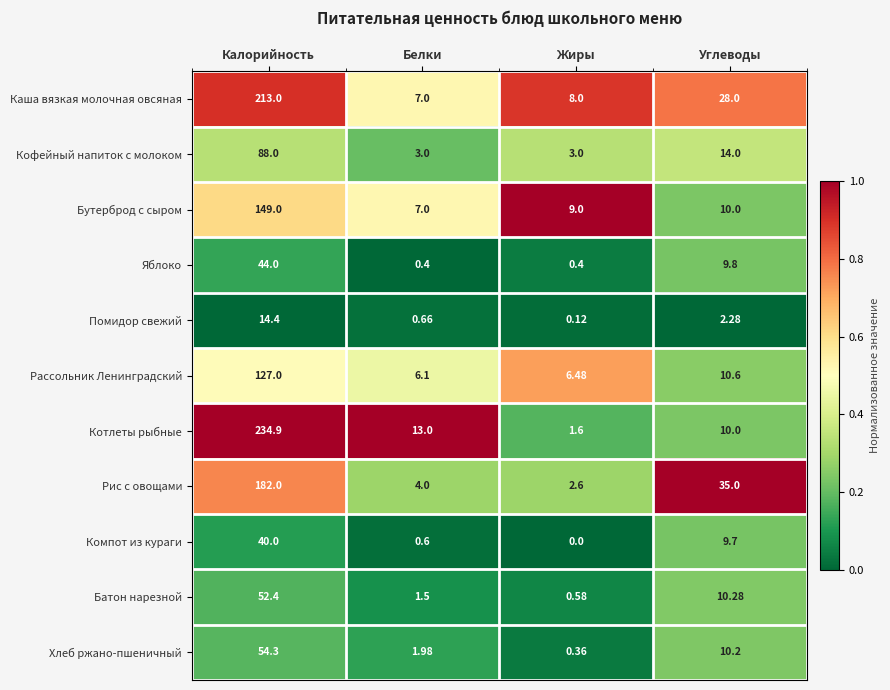

Where is Яблоко nearest to the value 22?

Углеводы